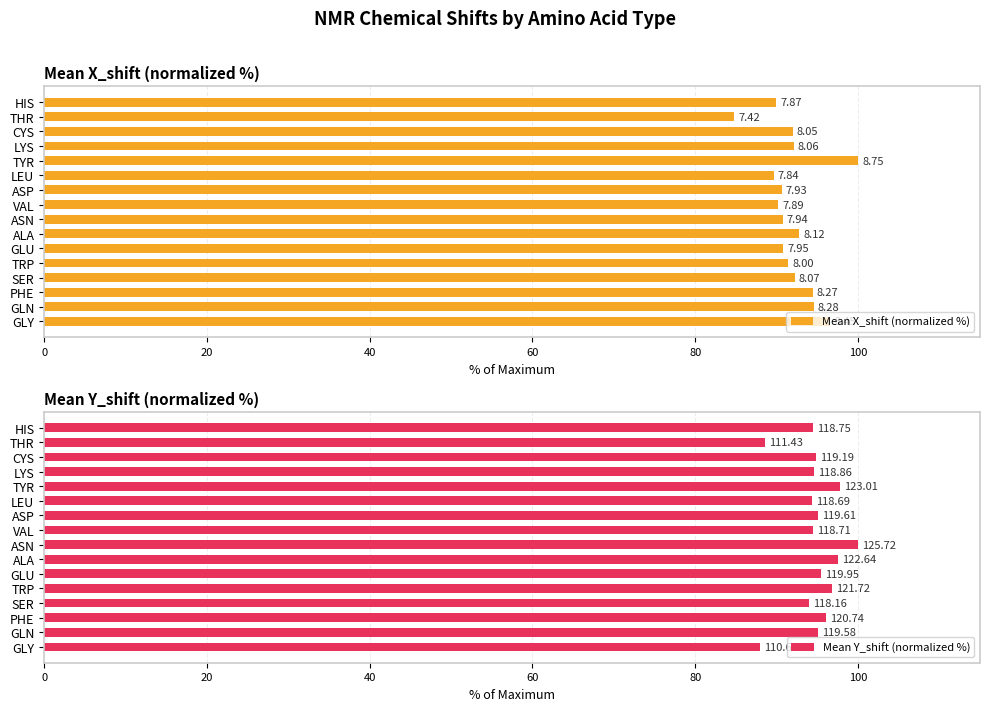

What is the difference between the second highest and second lowest values in the Mean X_shift (normalized %) series?

6.9